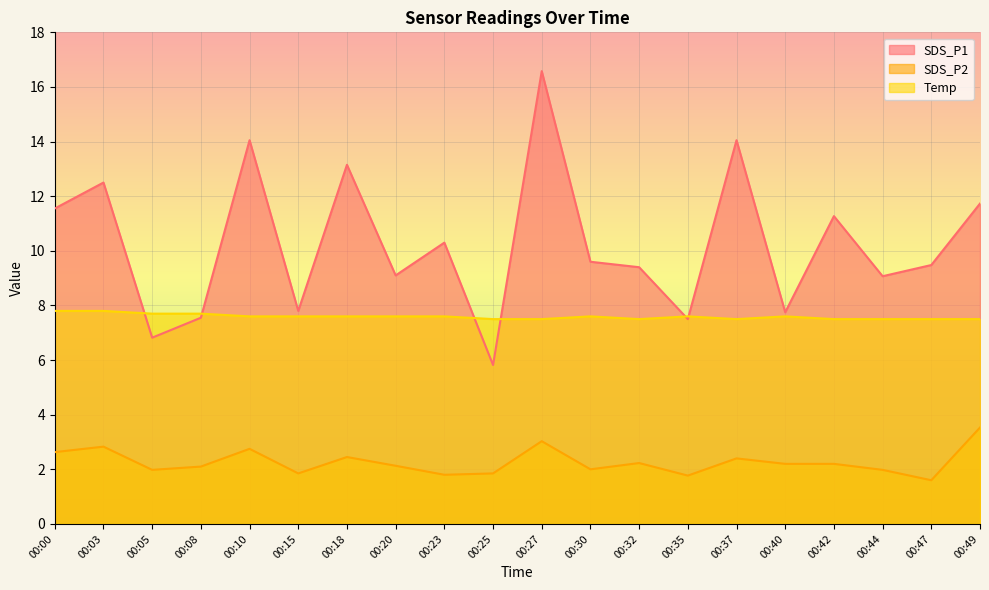

At which label does SDS_P1 first exceed 9?

00:00